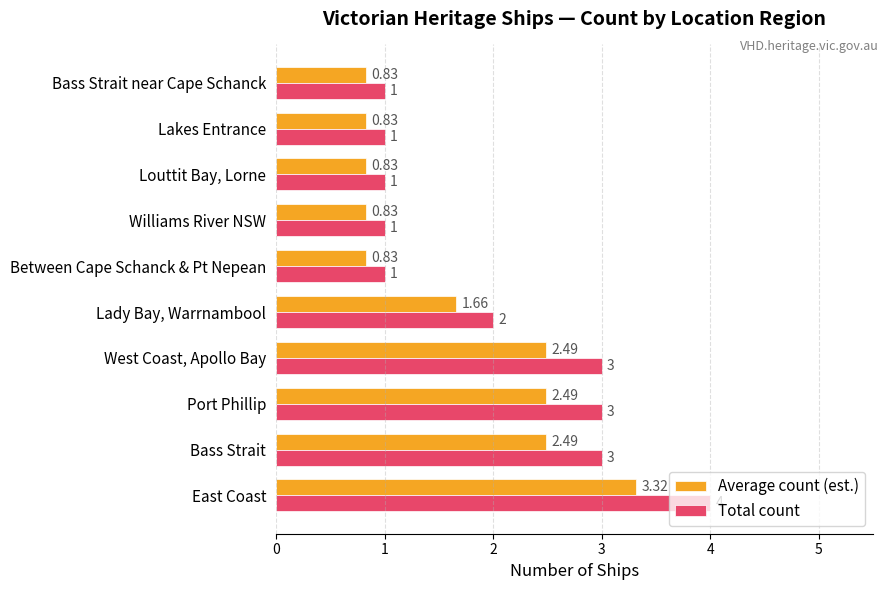

List the series in order of their overall mean, highest first.

Total count, Average count (est.)